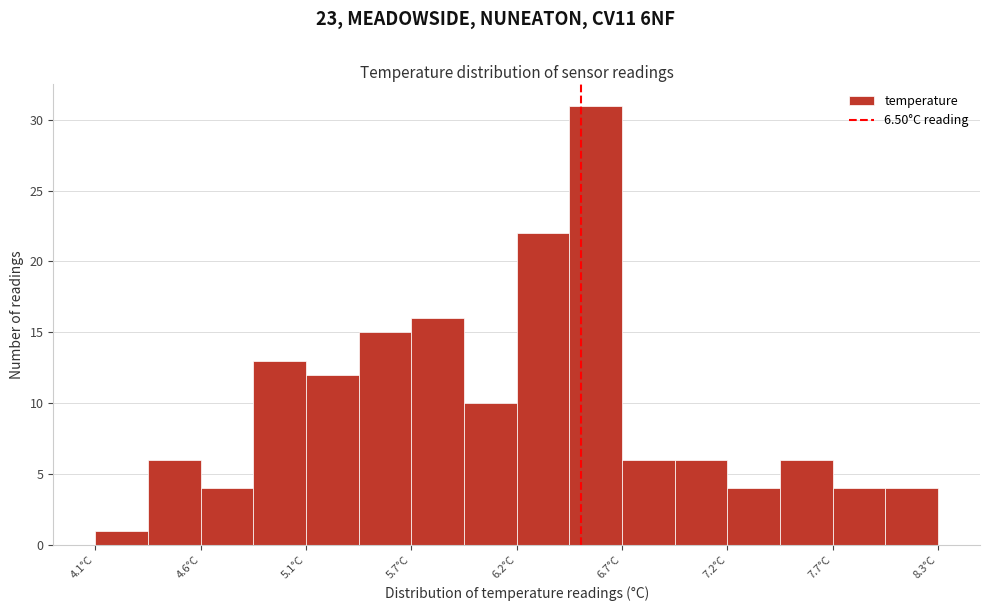

Around what value on the x-axis is the tallest bar? Give the approximate position of its centre, as read against the axis.

6.6